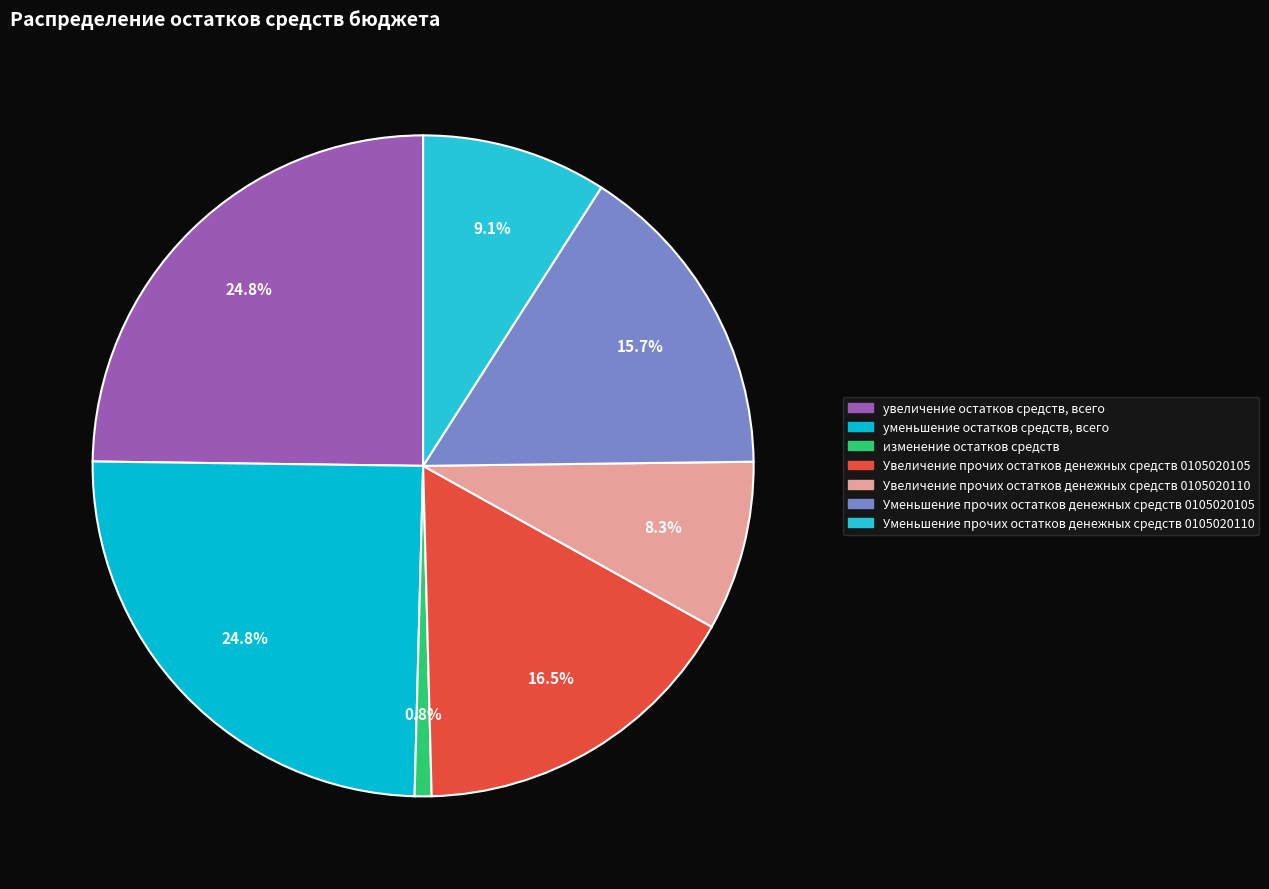

How many slices are in this pie chart?

7